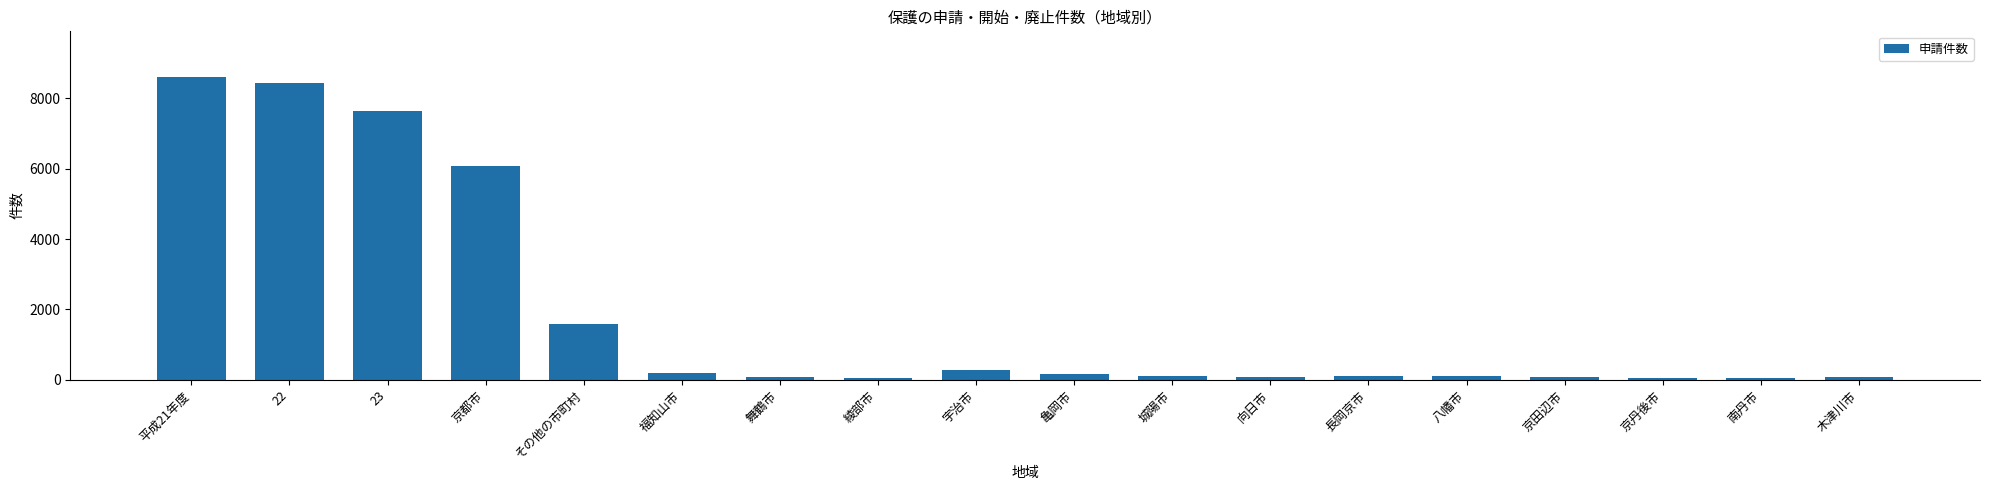

What is the label of the 5th bar from the left?

その他の市町村